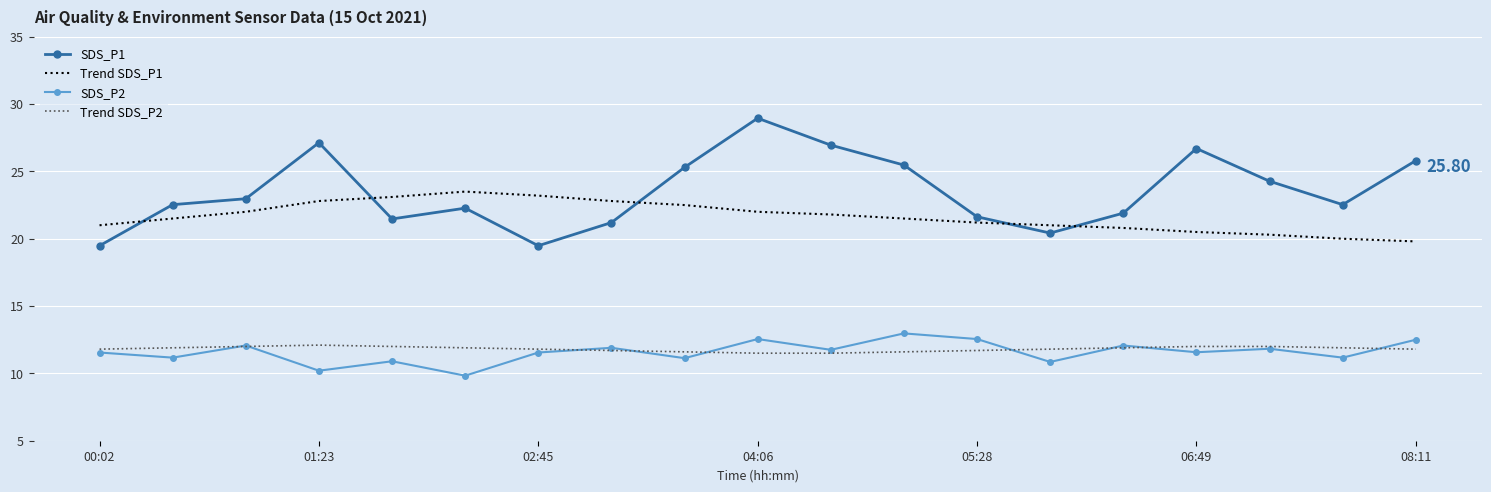

Which series has the widest spread of values?

SDS_P1